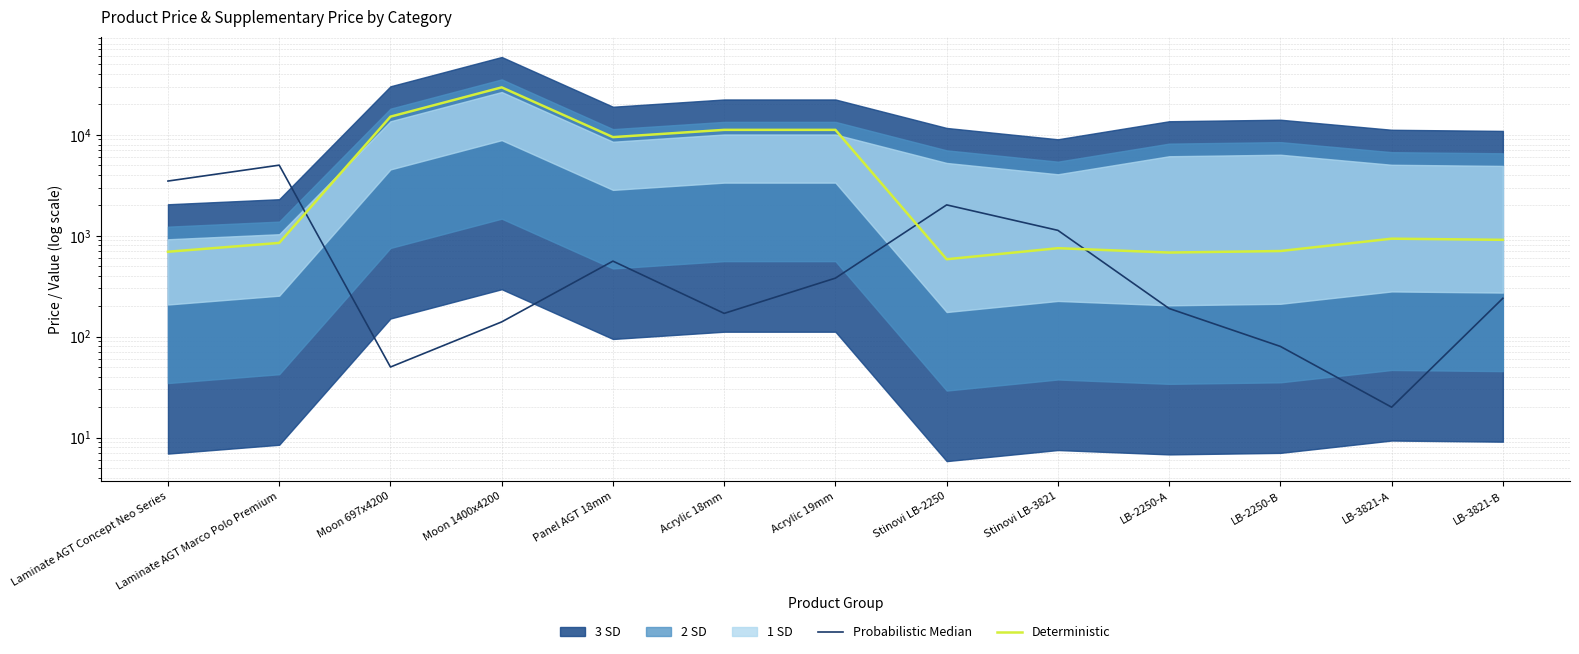

At how many categories does at least one series exceed 18448?

1